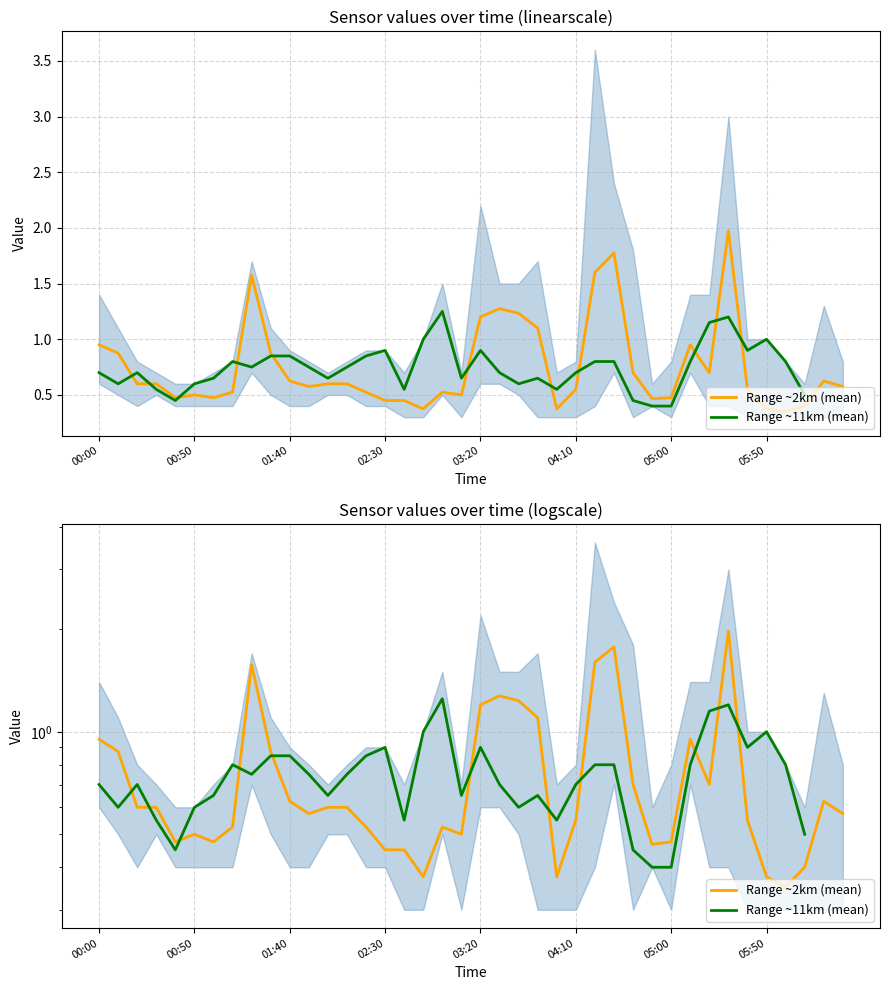

What is the minimum value shown in the chart?

0.4